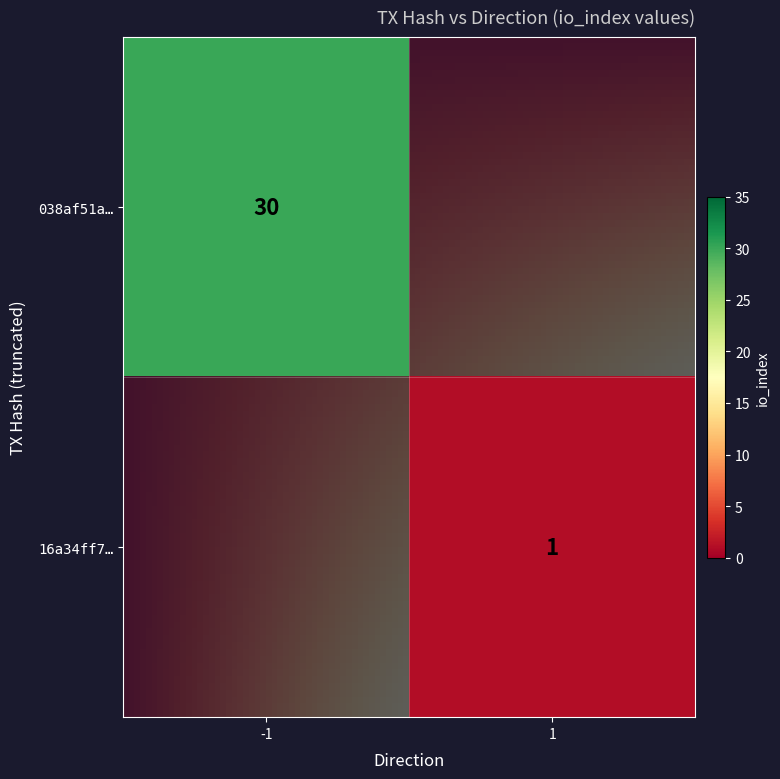

What is the sum of the 038af51a889d39fcffc5a4aaeca7e89a8061b44 values at io_index and direction?

29